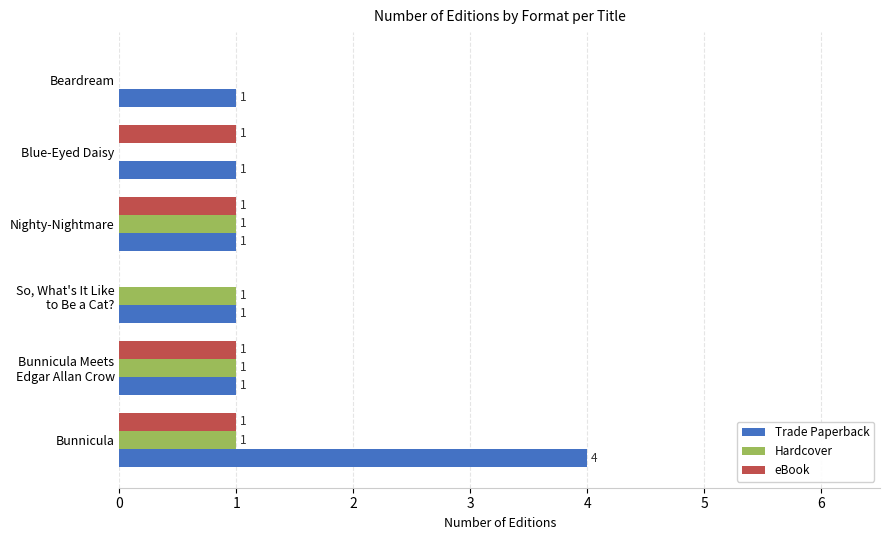

The value of Hardcover at Nighty-Nightmare is 2. True or false?

False